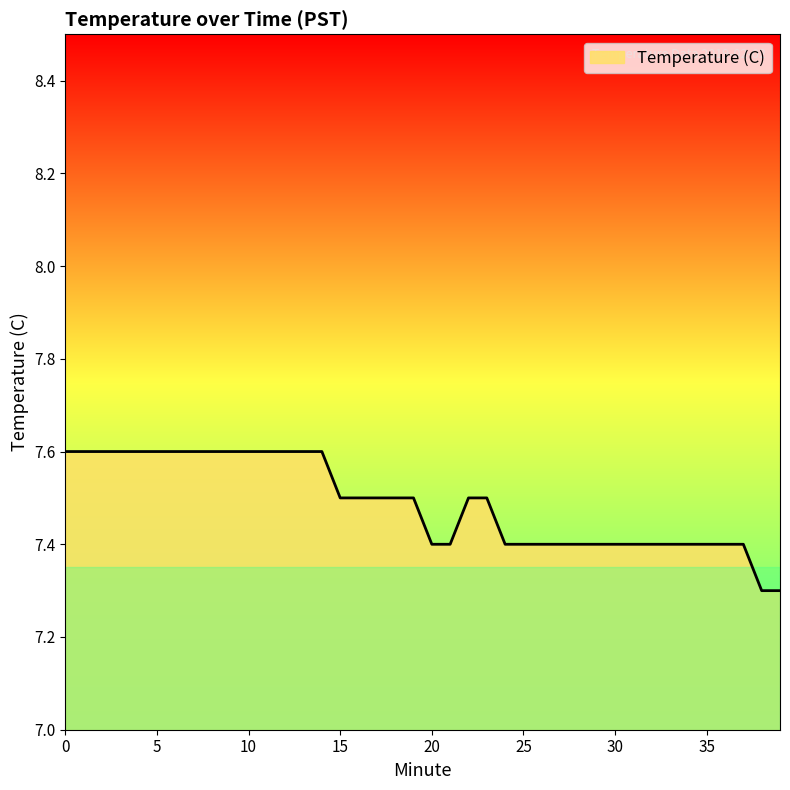

What is the minimum value shown in the chart?

7.3